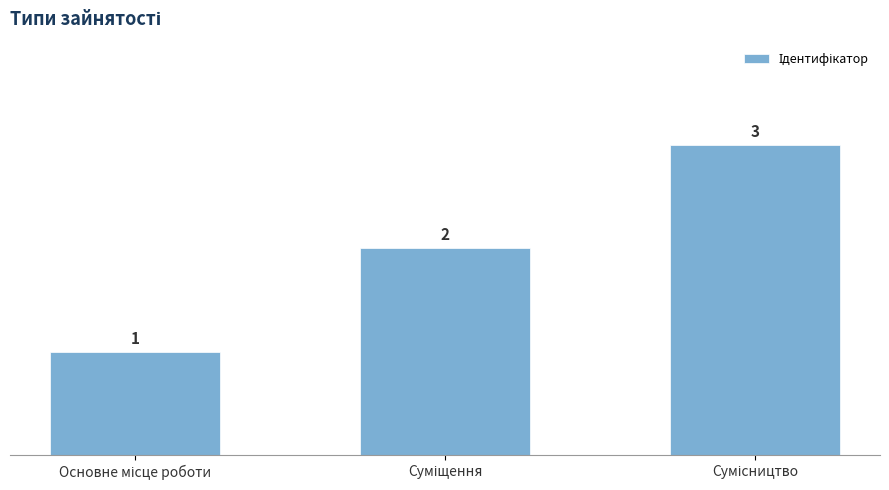

What is the greatest value displayed?

3